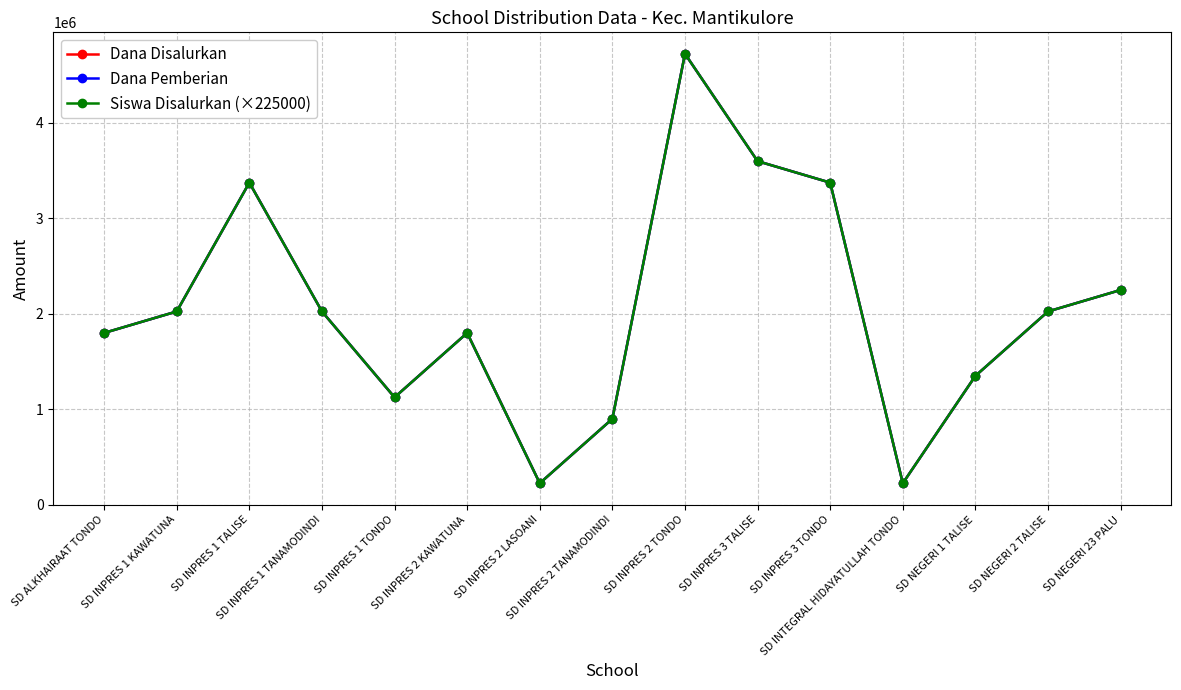

Between SD INPRES 1 TALISE and SD INPRES 2 KAWATUNA, which series saw the biggest shift?

Dana Disalurkan